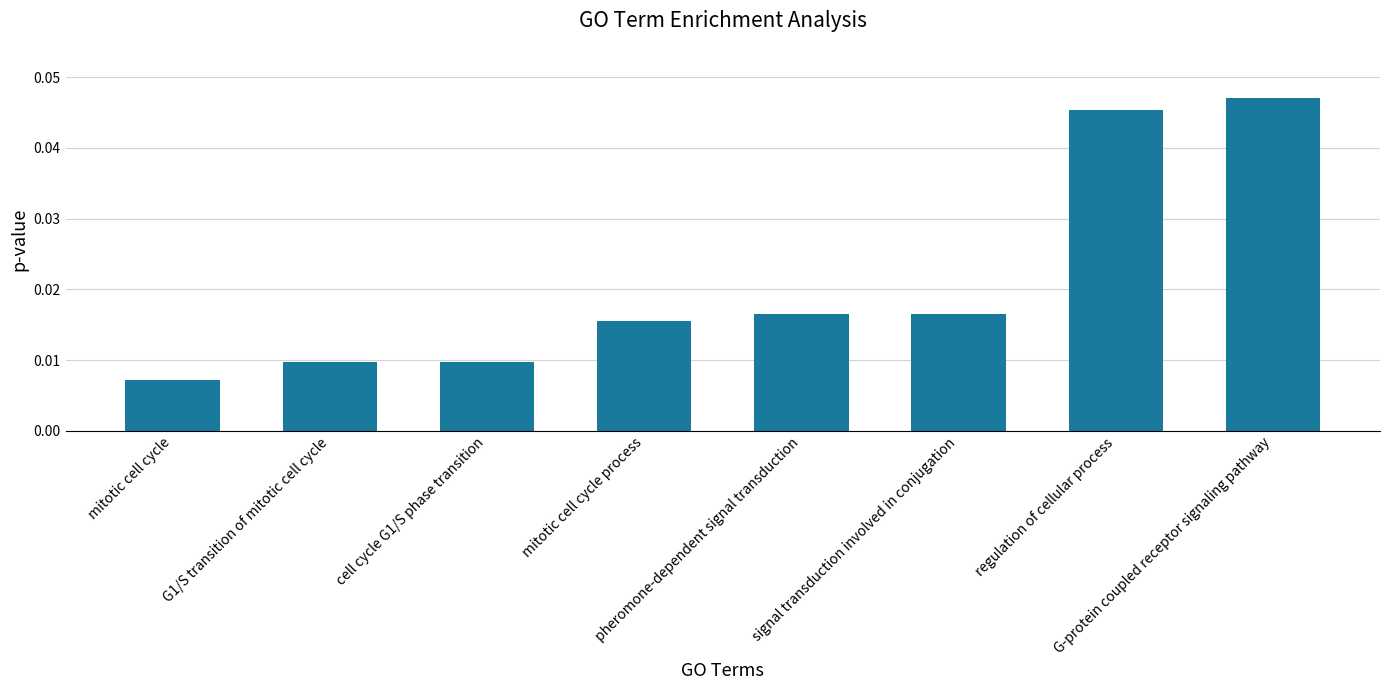

How many bars are there in total?

8